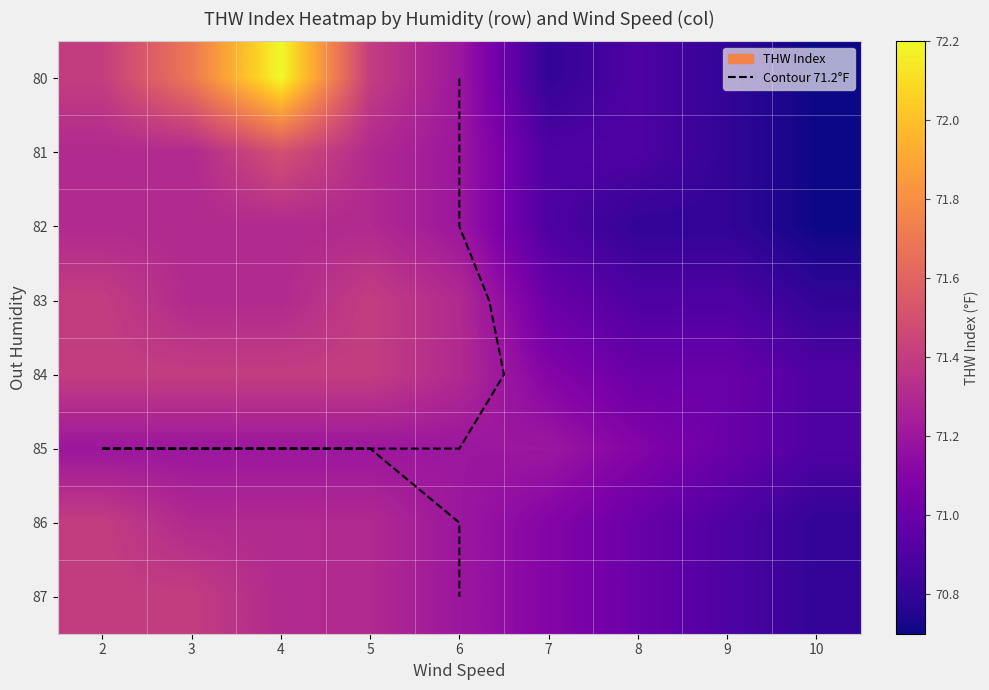

True or false: 86 has a value of 71.3 at 5.

True